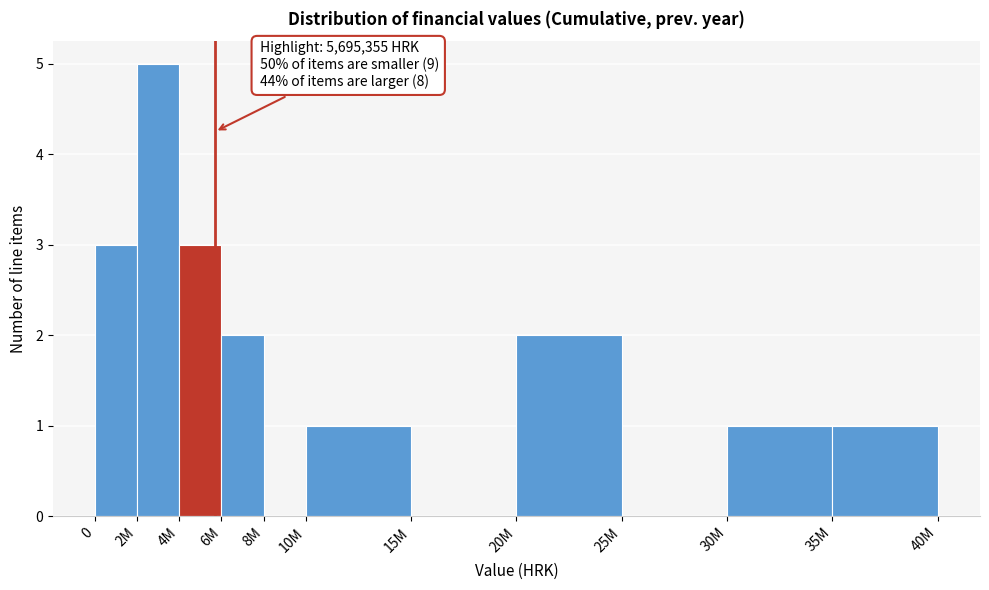

Reading right to left, transcribe all the data shown in this chart.

35M=1	30M=1	25M=0	20M=2	15M=0	10M=1	8M=0	6M=2	4M=3	2M=5	0=3